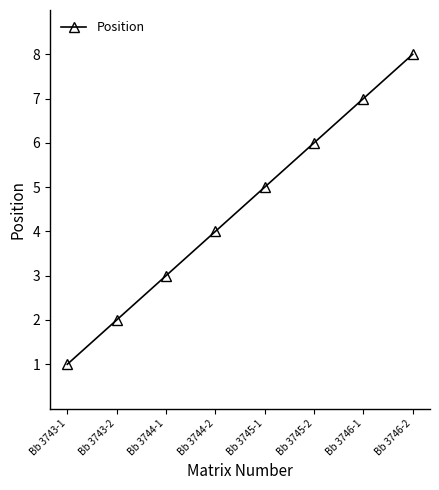

Is this an area chart (filled region under the line)?

No